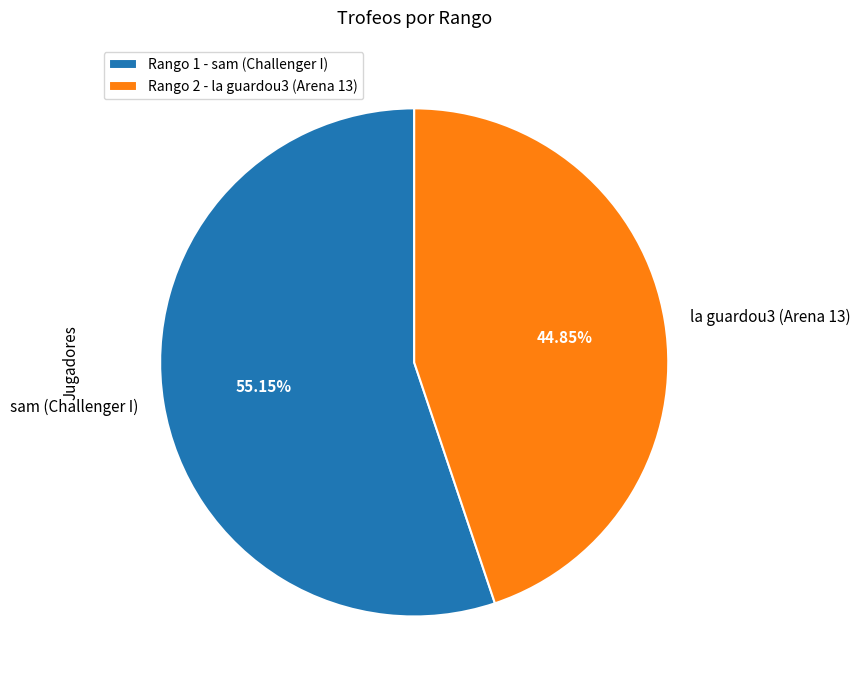

Count the number of slices in the pie.

2